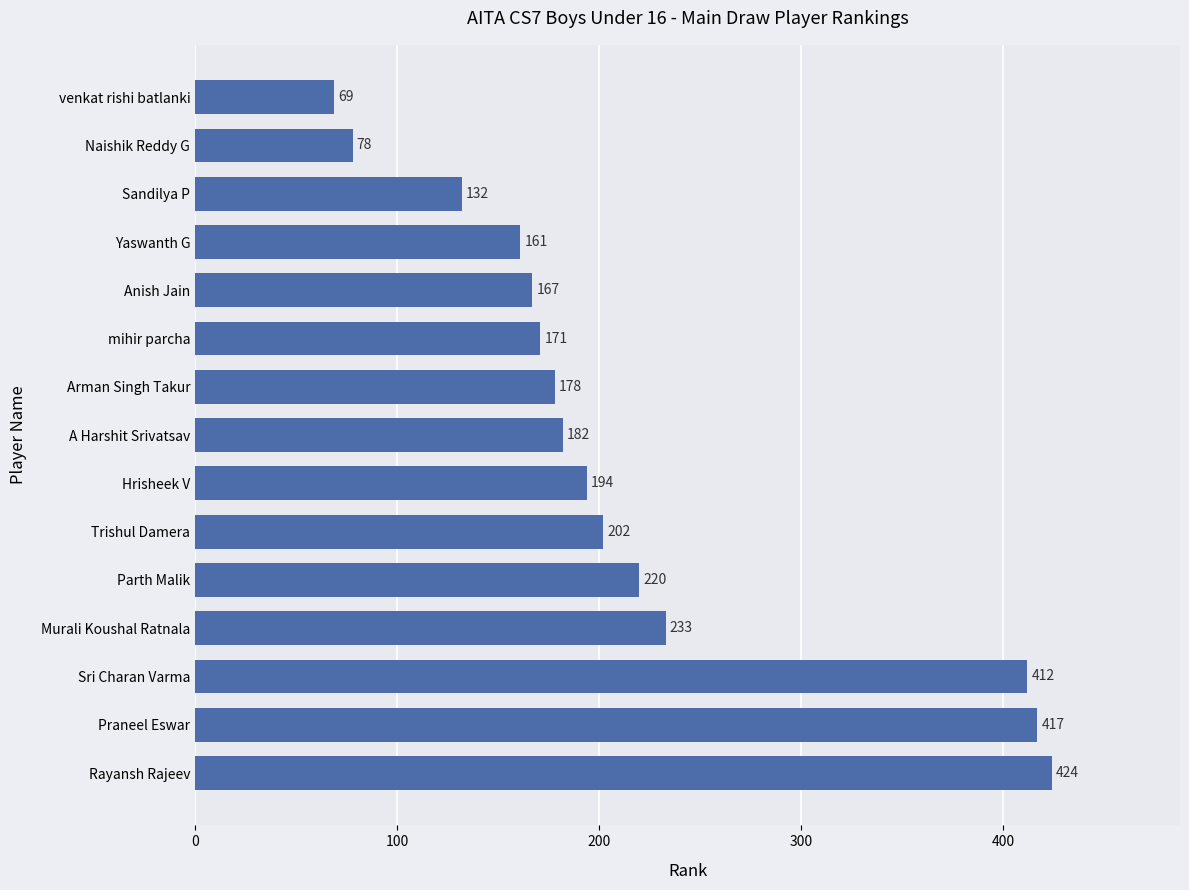

What is the difference between the second highest and second lowest values?

339